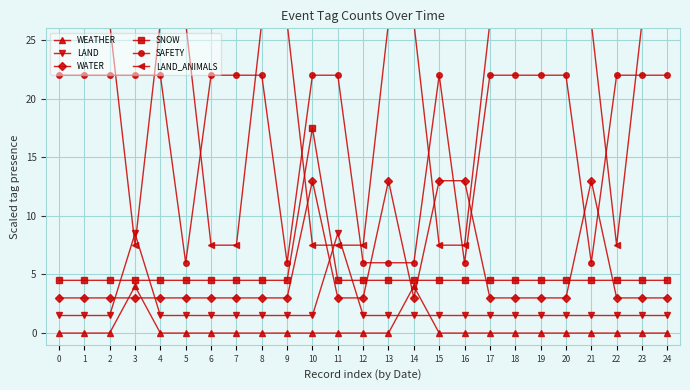

Rank the series at 8 from lowest to highest value.

WEATHER, LAND, WATER, SNOW, SAFETY, LAND_ANIMALS